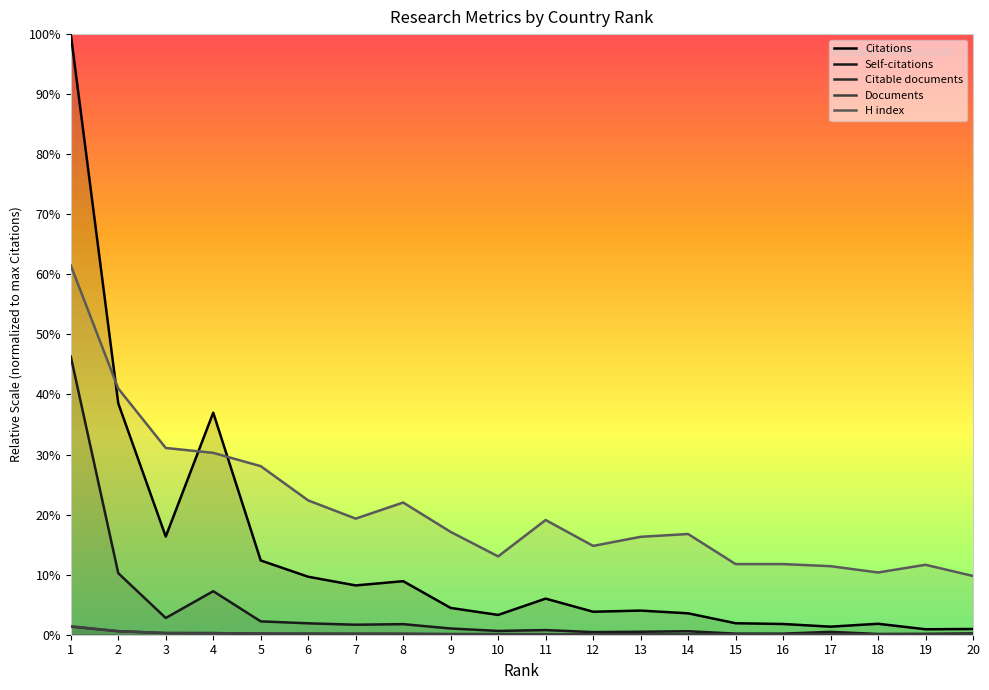

Where is the first local minimum for Citations?

3